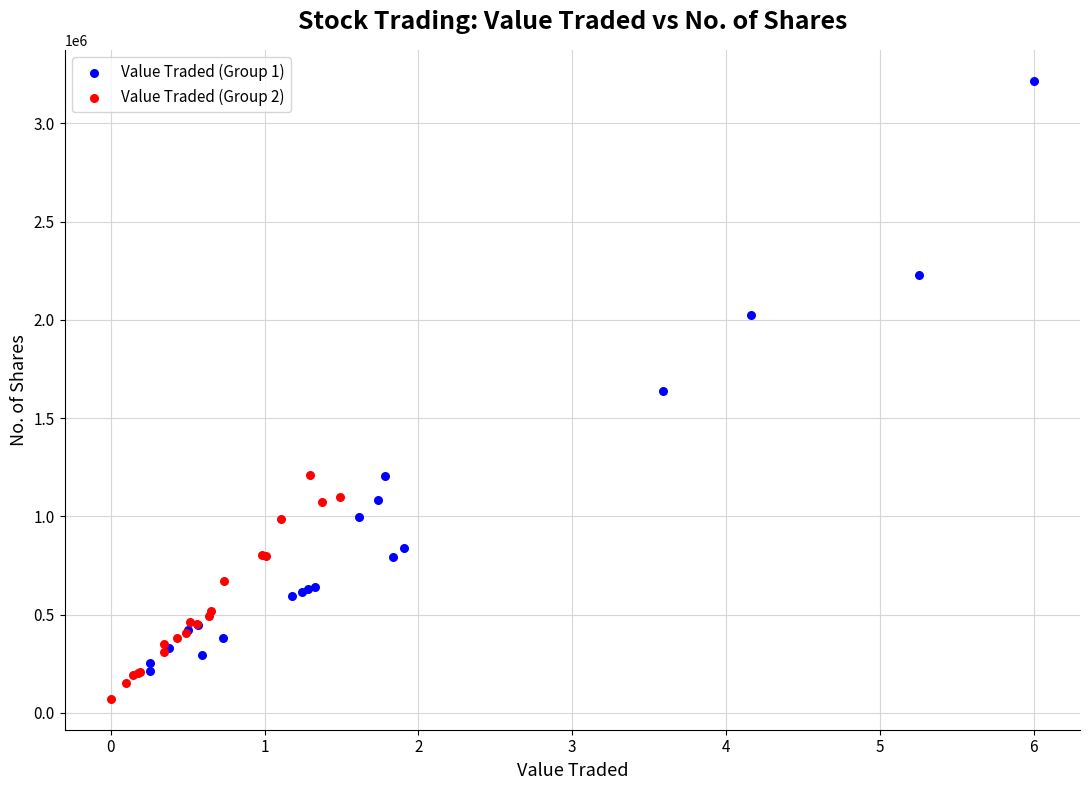

Which series has the widest spread of Y values?

Value Traded (Group 1)